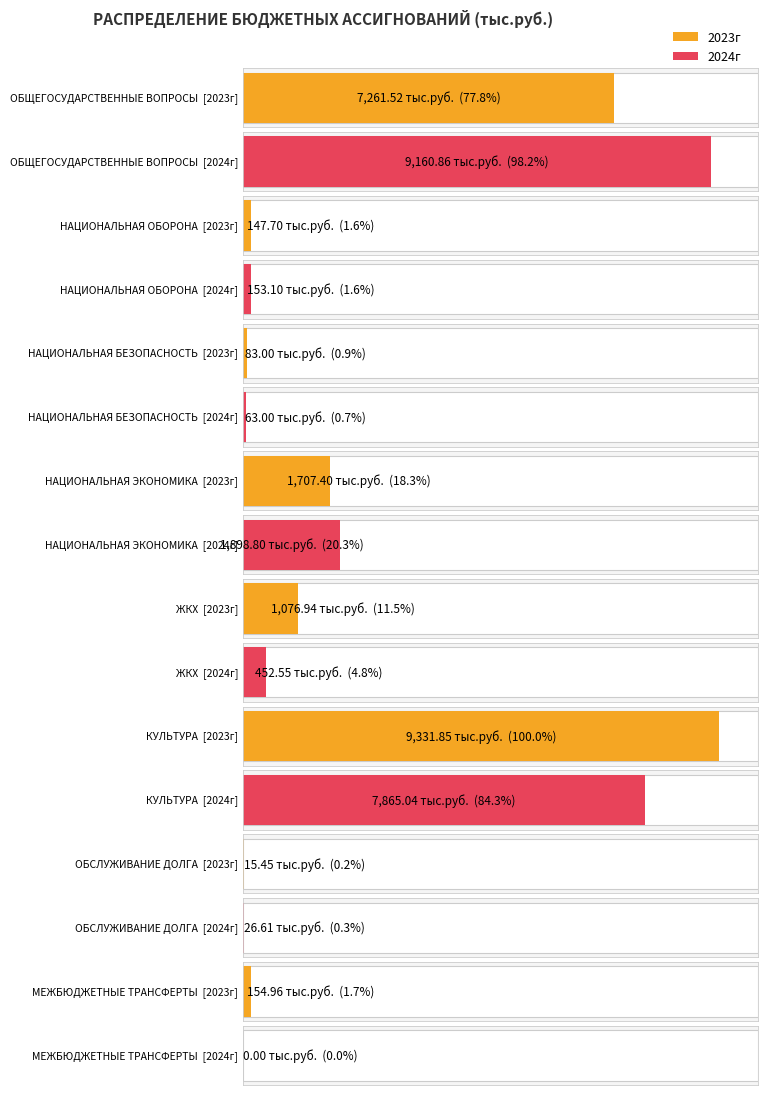

What are all the series names shown in the legend?

2023г, 2024г